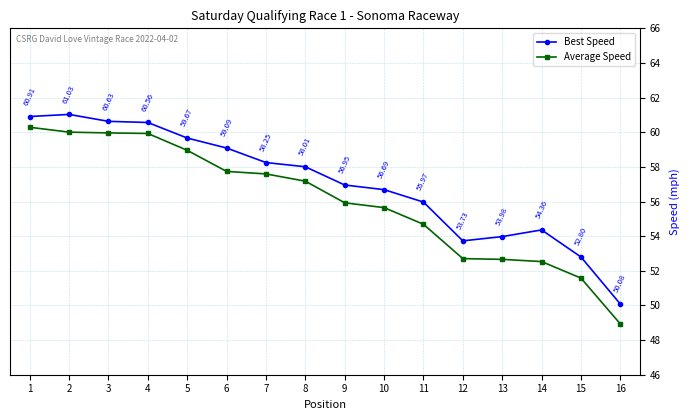

True or false: Average Speed and Best Speed intersect in this chart.

False